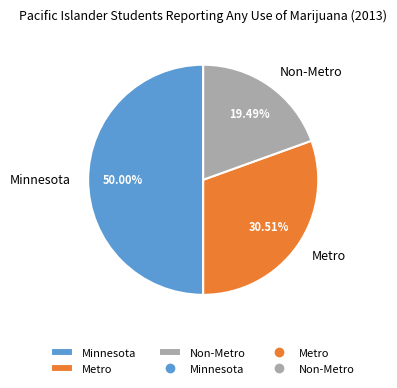

What is the smallest slice in the pie chart?

Non-Metro